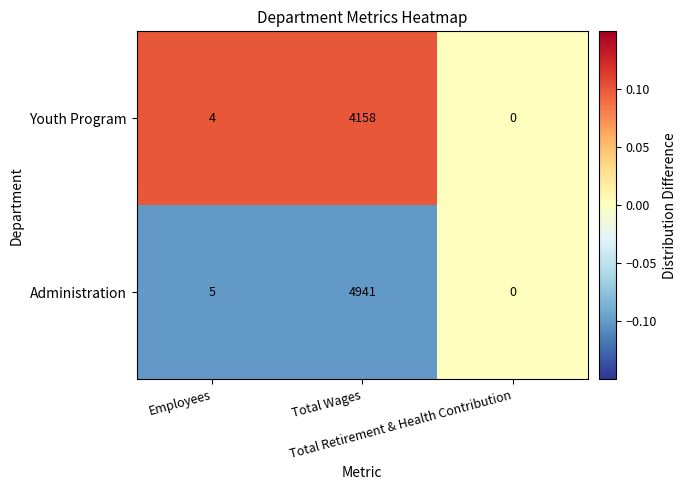

How many data points in Administration are less than 5?

1